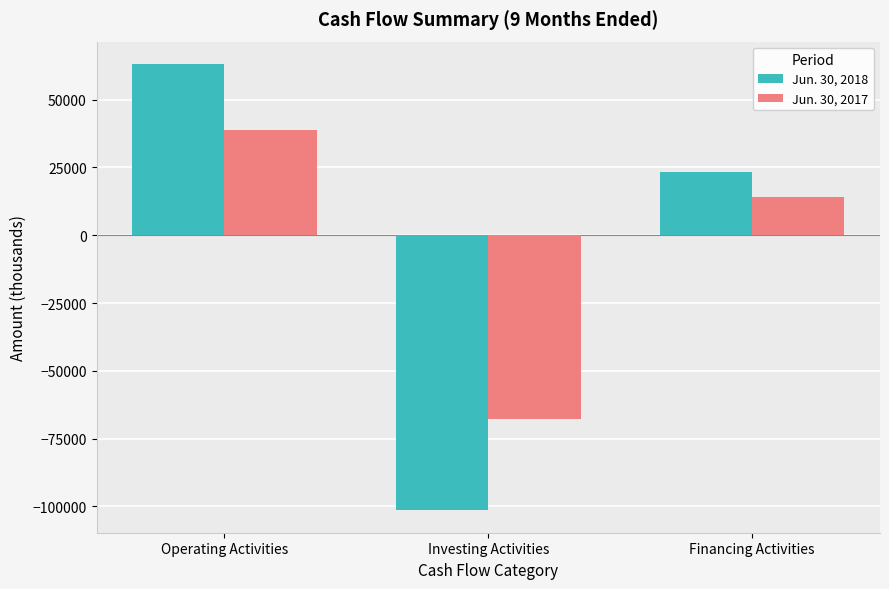

How many bars are there in total?

6